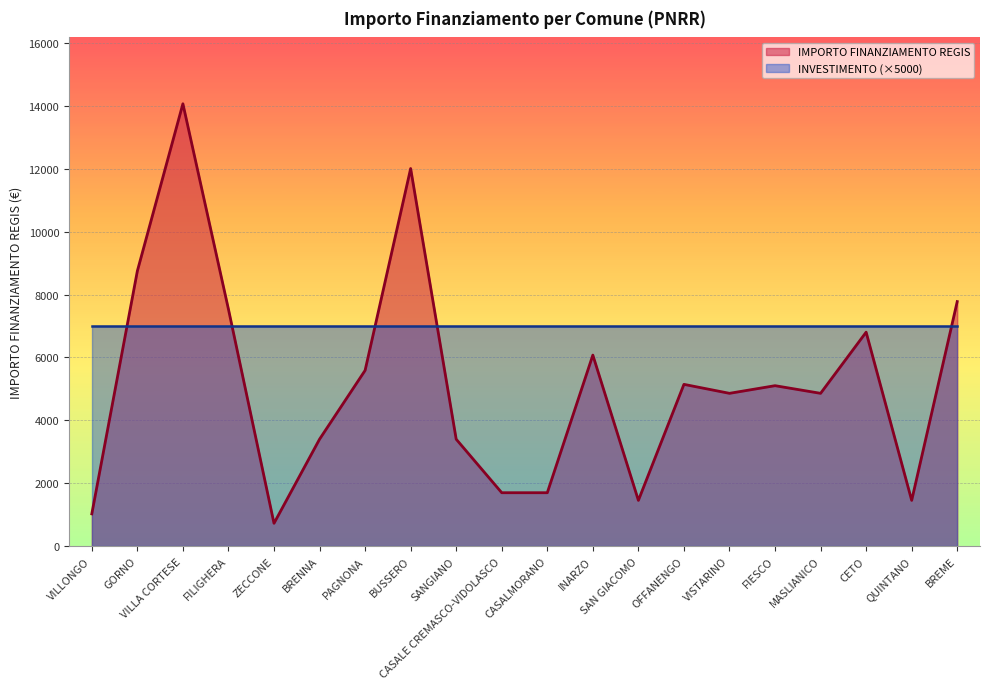

True or false: there are more than 1 points higher than both neighbors.

True